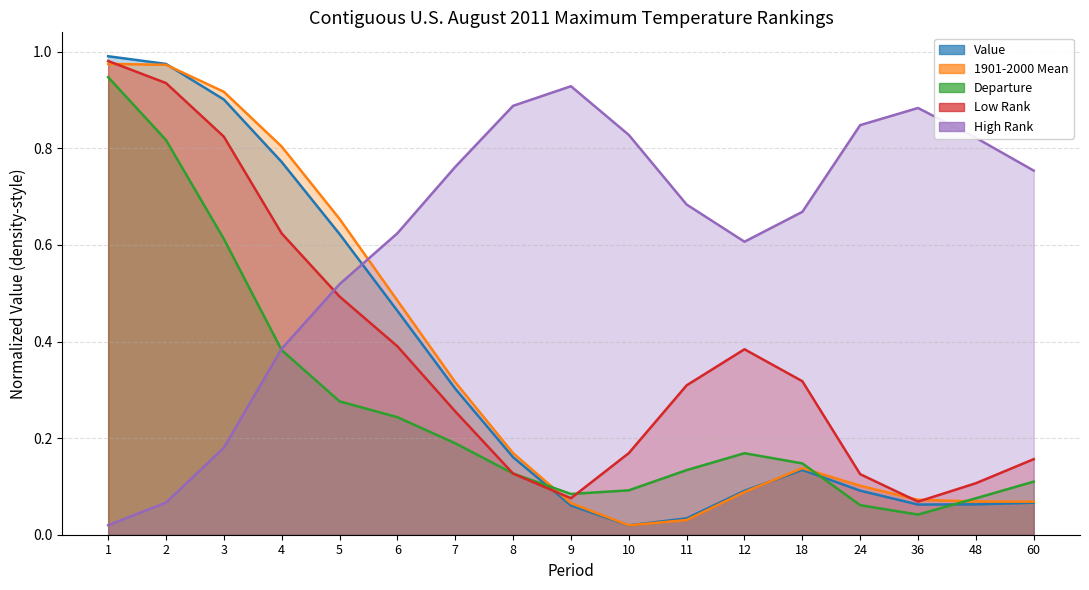

What is the difference between the 1901-2000 Mean values at 10 and 3?

0.9